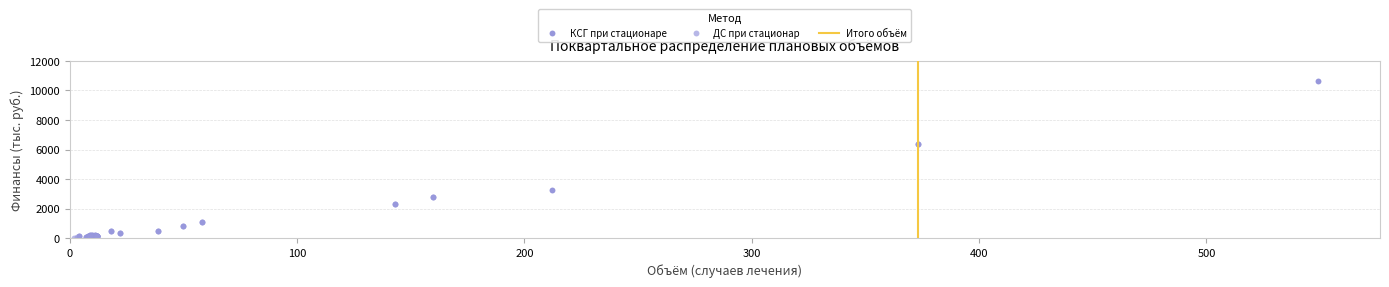

Which series reaches the maximum Y coordinate?

КСГ при стационаре